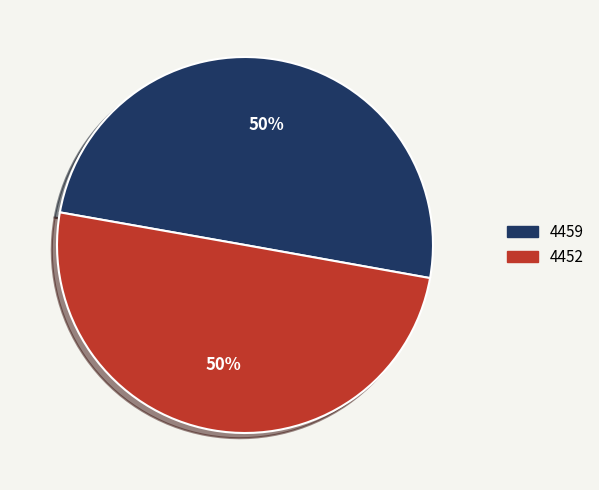

To the nearest percent, what is the combined percentage of 4459 and 4452?

100%